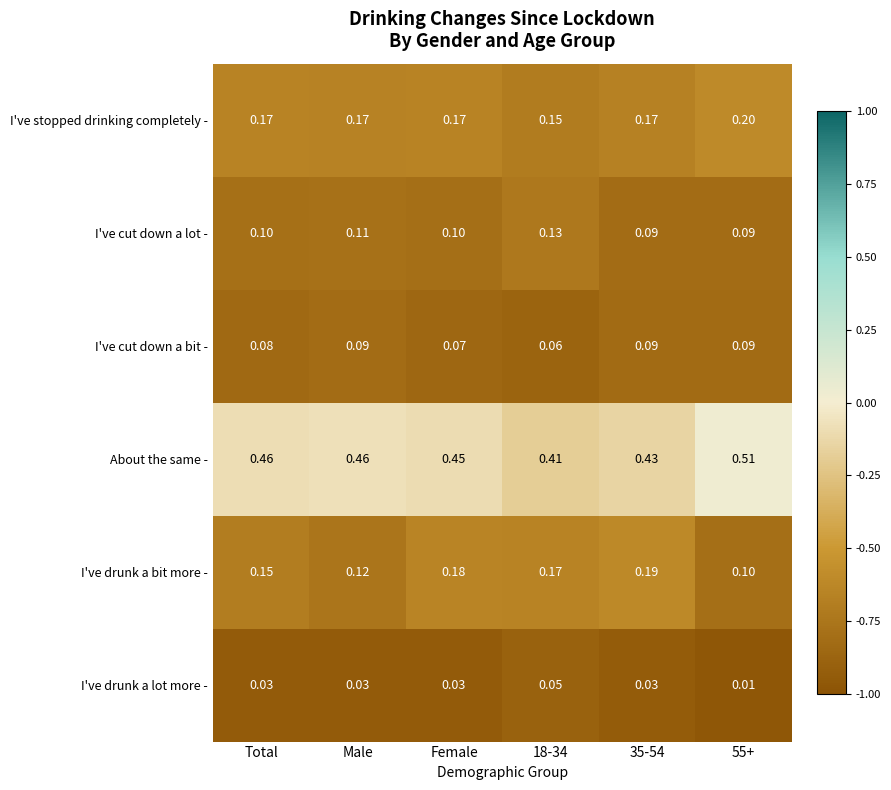

Between Male and 55+, which series saw the biggest shift?

About the same -